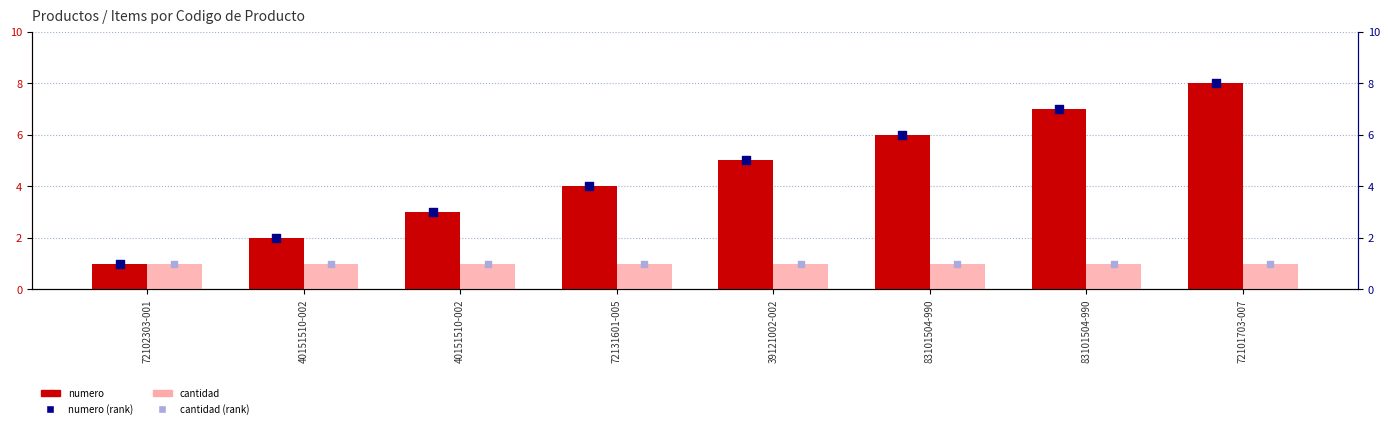

Which series has the largest total across all categories?

numero